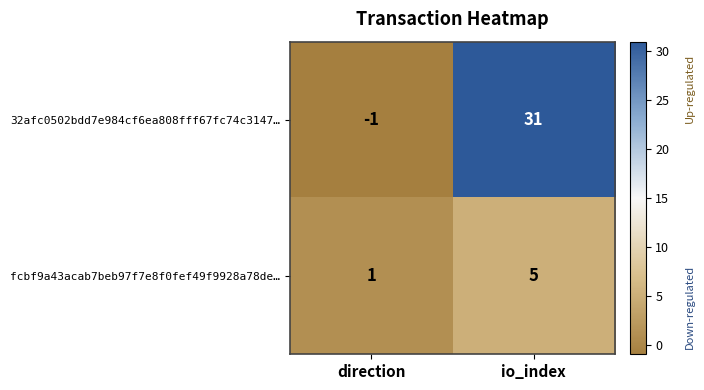

True or false: fcbf9a43acab7beb97f7e8f0fef49f9928a78de… has a value of 9 at io_index.

False